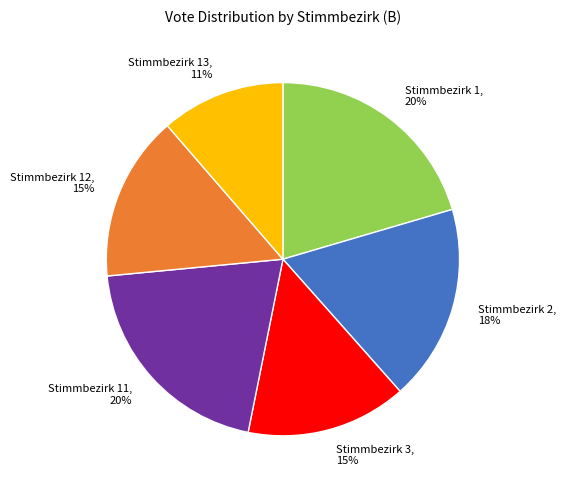

Which category has the smallest portion of the pie?

Stimmbezirk 13